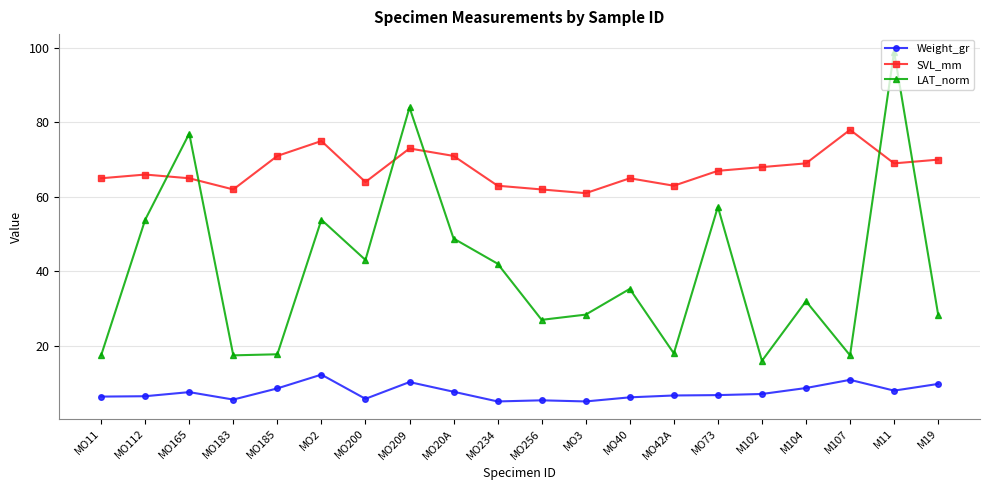

Which series has the widest spread of values?

LAT_norm